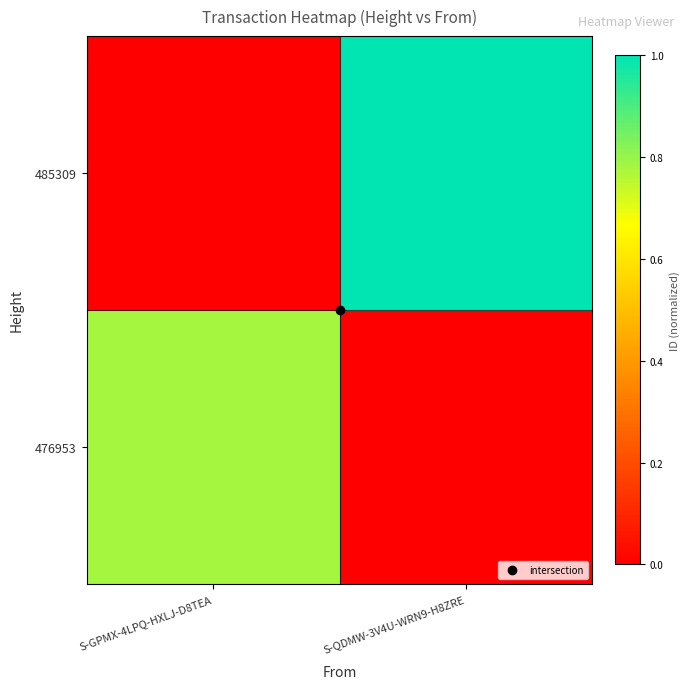

At which category is the sum across all series the highest?

S-QDMW-3V4U-WRN9-H8ZRE